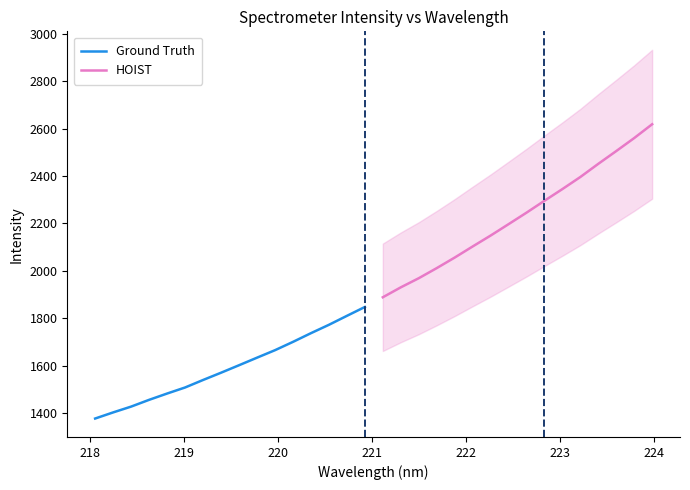

True or false: HOIST has more than 1 points higher than both neighbors.

False